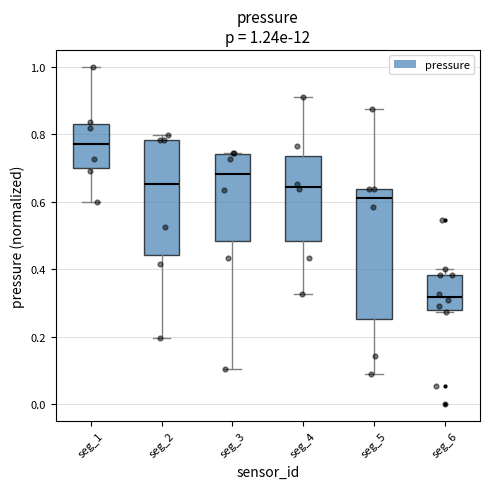

Which box is the tallest, from its lower edge to its upper edge?

seg_5